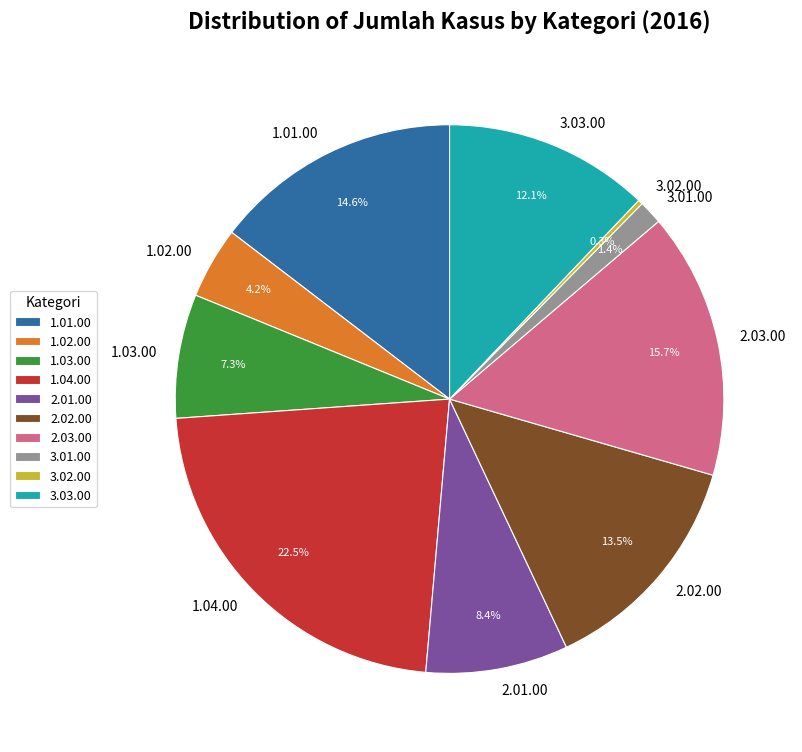

To the nearest percent, what is the difference between the 2.03.00 and 2.02.00 slice percentages?

2%